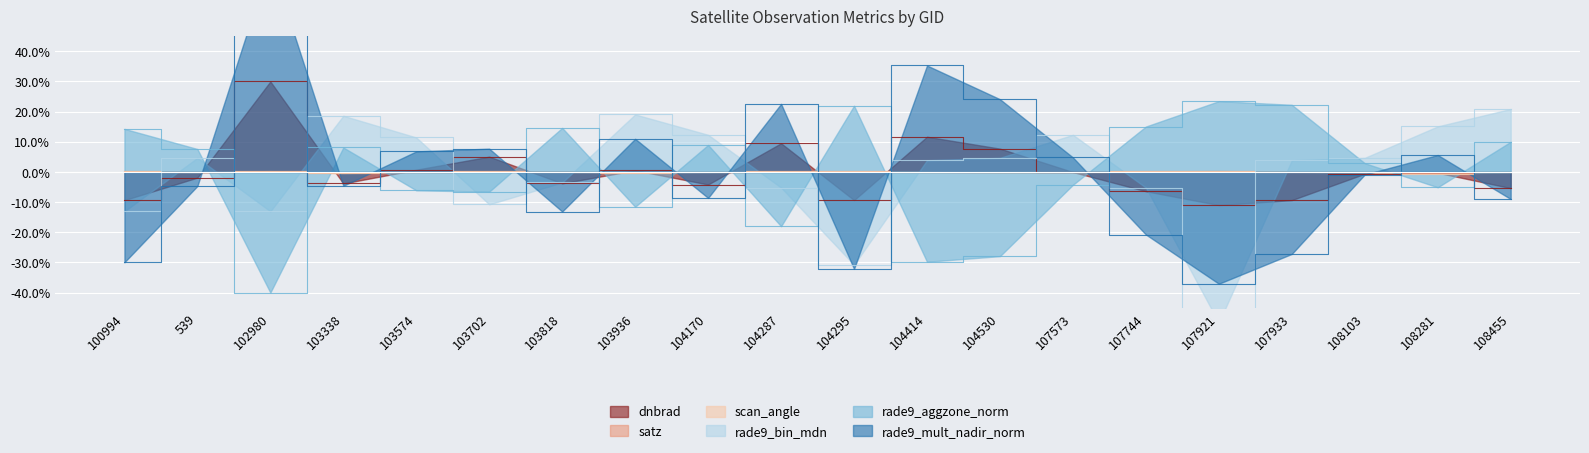

What position from the left is 107933?

17